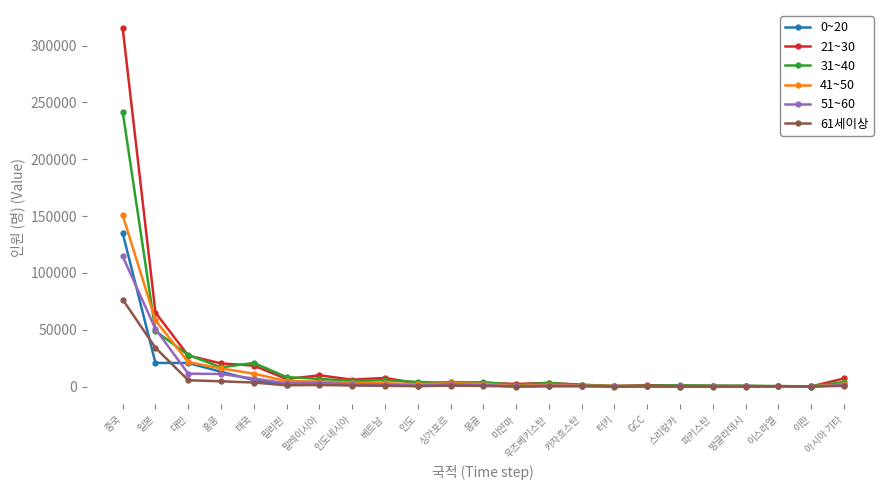

What is the difference between the maximum and second lowest values in the 31~40 series?

241628